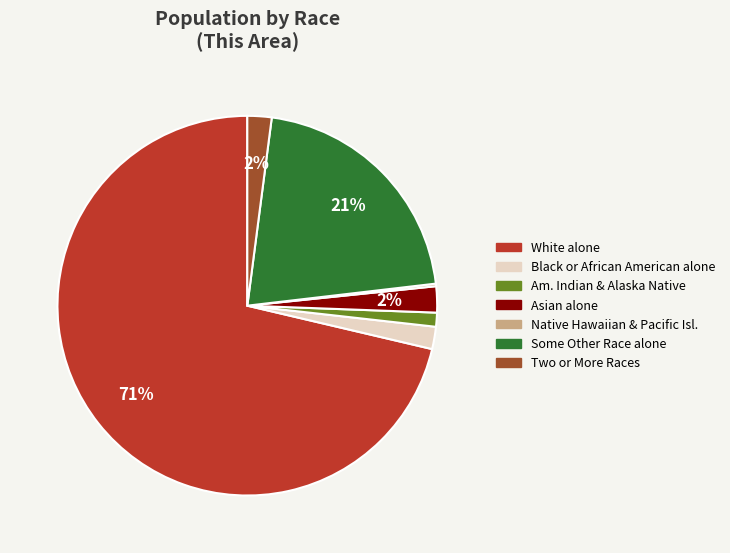

Is there any slice that represents more than half of the pie?

Yes